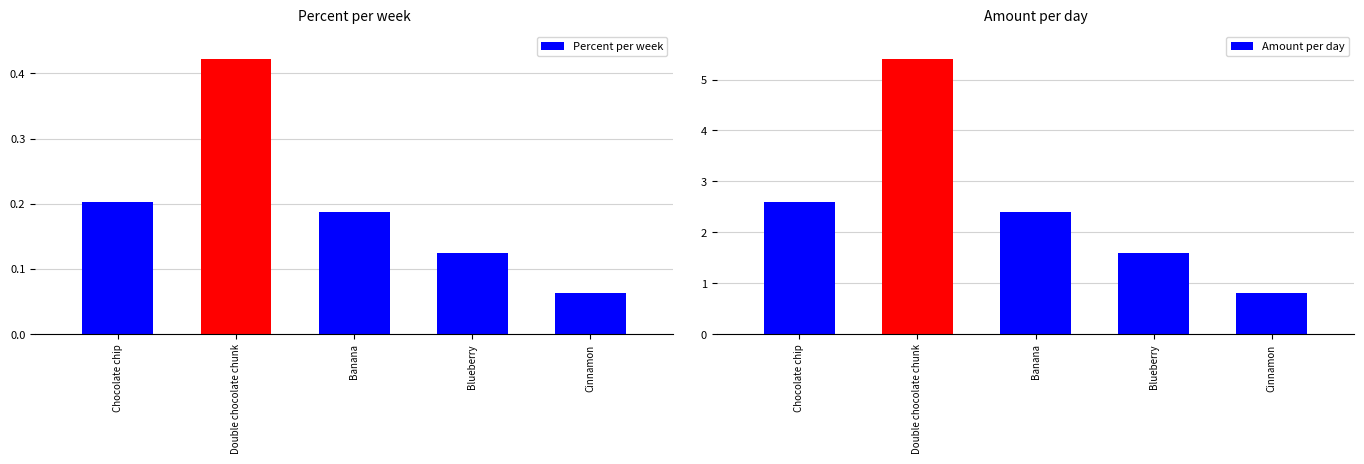

Rank the series by their maximum value, from lowest to highest.

Percent per week, Amount per day